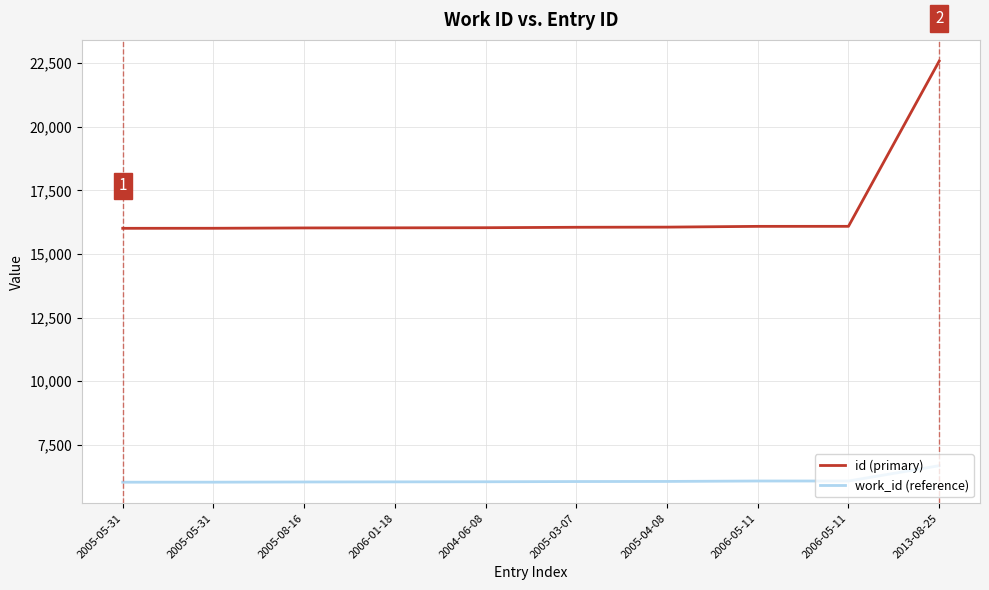

Count the number of data series in this chart.

2